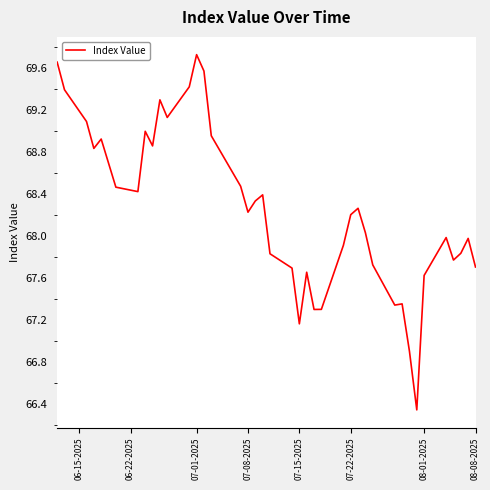

What is the difference between the maximum and minimum values?

3.4